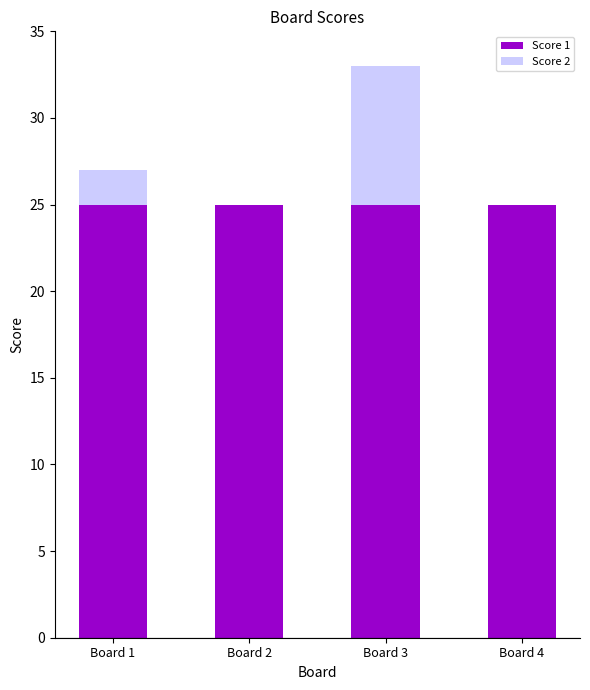

What is the total value across all series at Board 4?

25